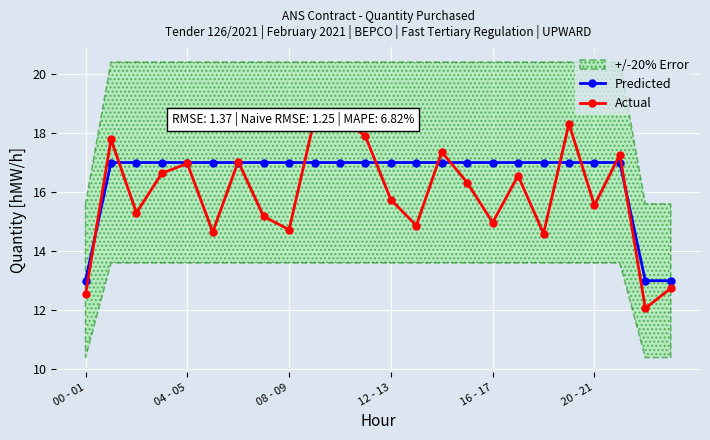

How many data points in Predicted are less than 17?

3